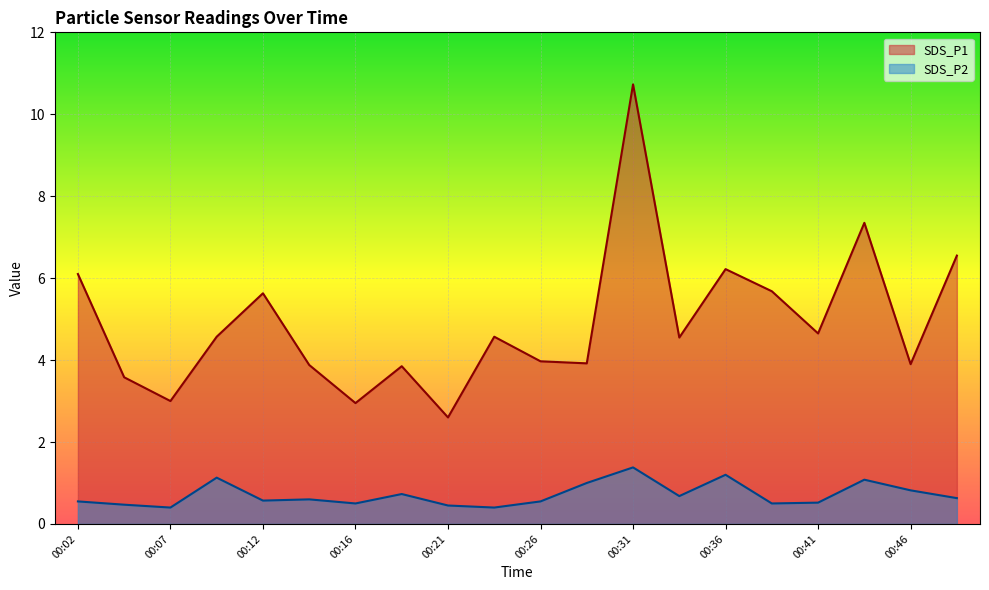

Reading left to right, transcribe all the data shown in this chart.

SDS_P1: 6.1	3.6	3.0	4.6	5.6	3.9	3.0	3.9	2.6	4.6	4.0	3.9	10.7	4.5	6.2	5.7	4.7	7.3	3.9	6.5
SDS_P2: 0.6	0.5	0.4	1.1	0.6	0.6	0.5	0.7	0.5	0.4	0.6	1.0	1.4	0.7	1.2	0.5	0.5	1.1	0.8	0.6